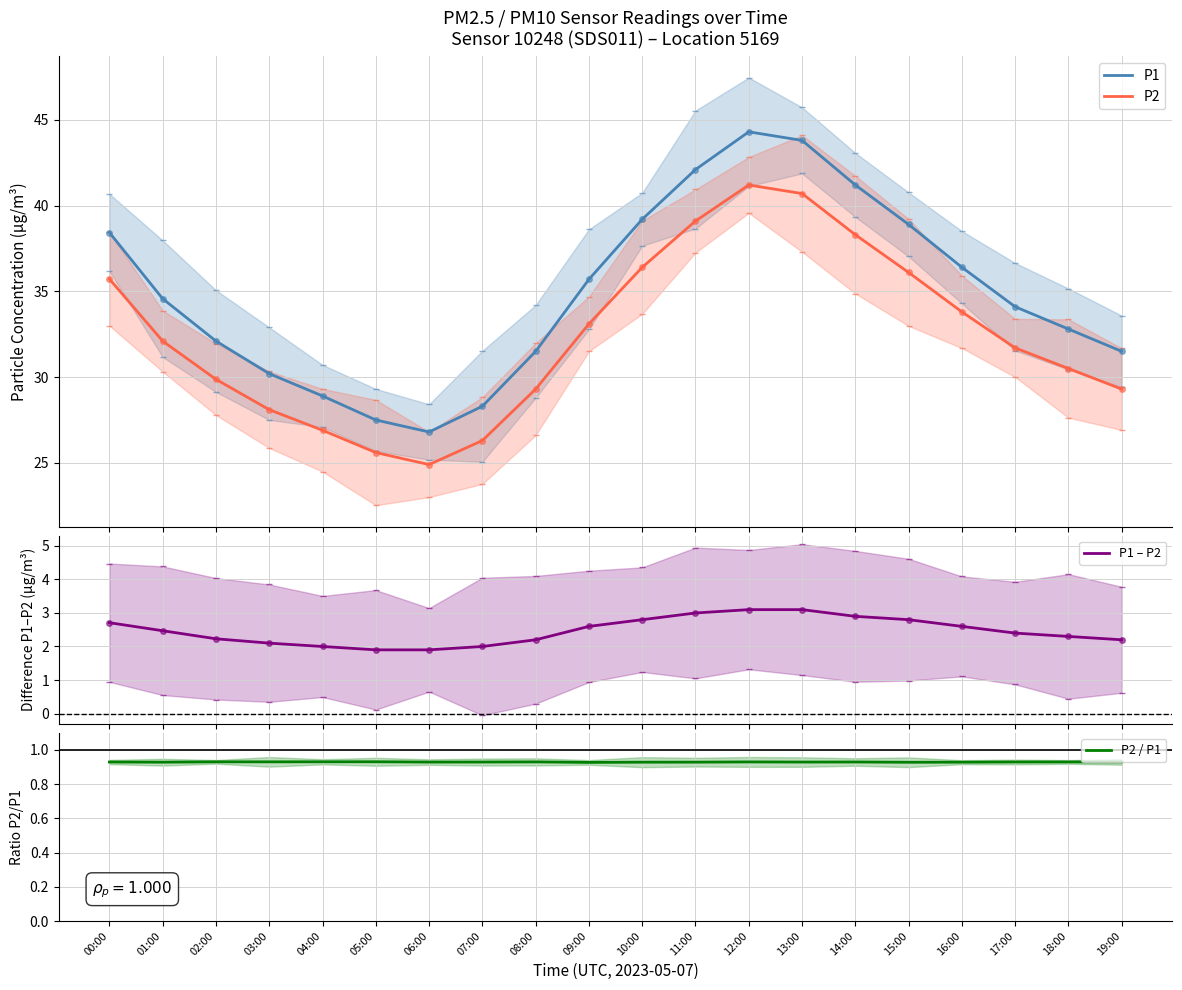

Reading left to right, transcribe all the data shown in this chart.

P1: 38.4	34.6	32.1	30.2	28.9	27.5	26.8	28.3	31.5	35.7	39.2	42.1	44.3	43.8	41.2	38.9	36.4	34.1	32.8	31.5
P2: 35.7	32.1	29.9	28.1	26.9	25.6	24.9	26.3	29.3	33.1	36.4	39.1	41.2	40.7	38.3	36.1	33.8	31.7	30.5	29.3
P1 – P2: 2.7	2.5	2.2	2.1	2.0	1.9	1.9	2.0	2.2	2.6	2.8	3.0	3.1	3.1	2.9	2.8	2.6	2.4	2.3	2.2
P2 / P1: 0.9	0.9	0.9	0.9	0.9	0.9	0.9	0.9	0.9	0.9	0.9	0.9	0.9	0.9	0.9	0.9	0.9	0.9	0.9	0.9